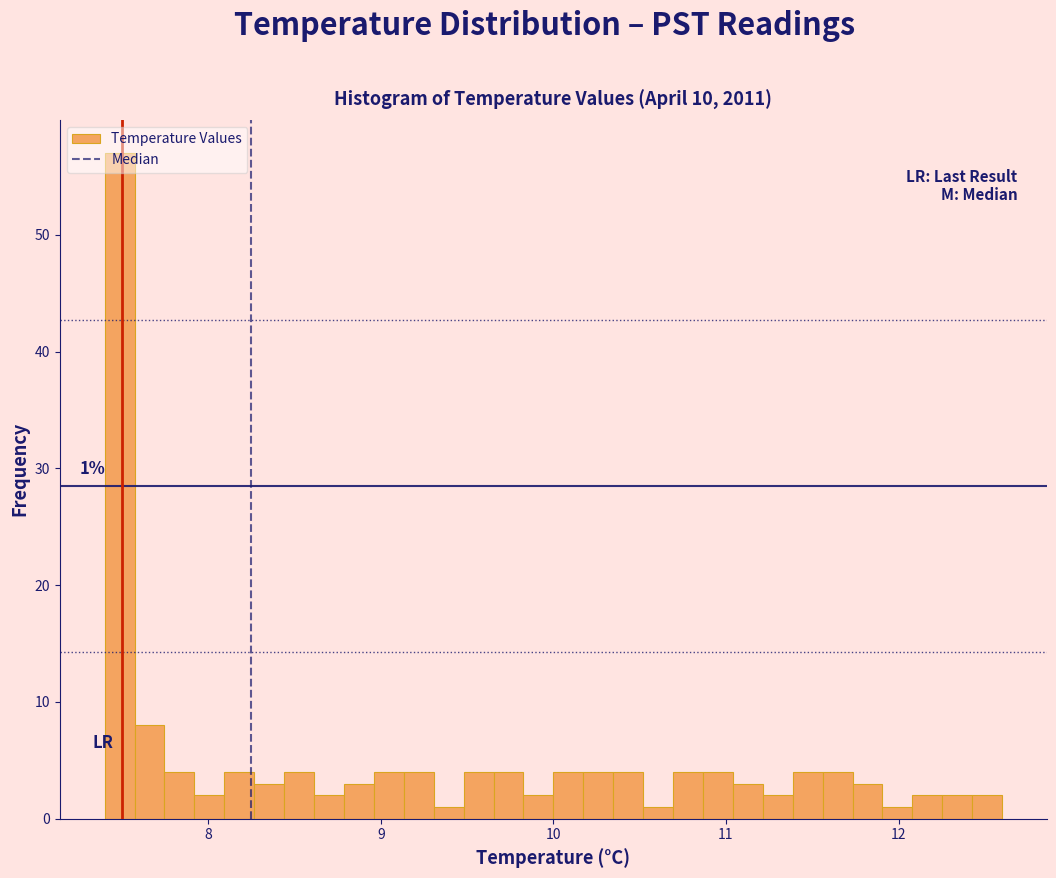

Around what value on the x-axis is the tallest bar? Give the approximate position of its centre, as read against the axis.

7.5